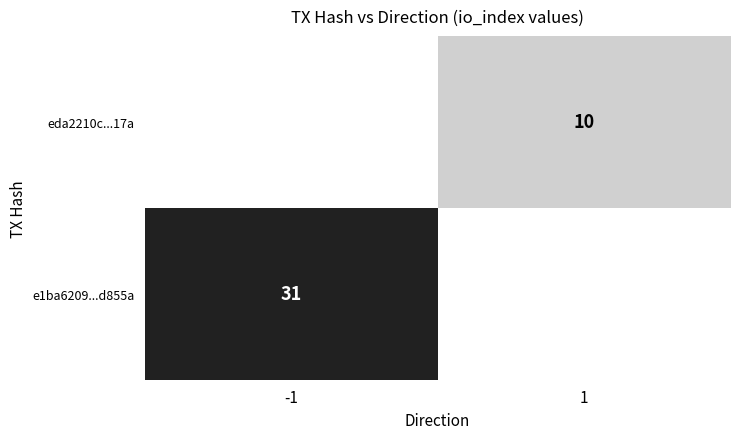

True or false: e1ba6209...d855a has a value of 17 at -1.

False